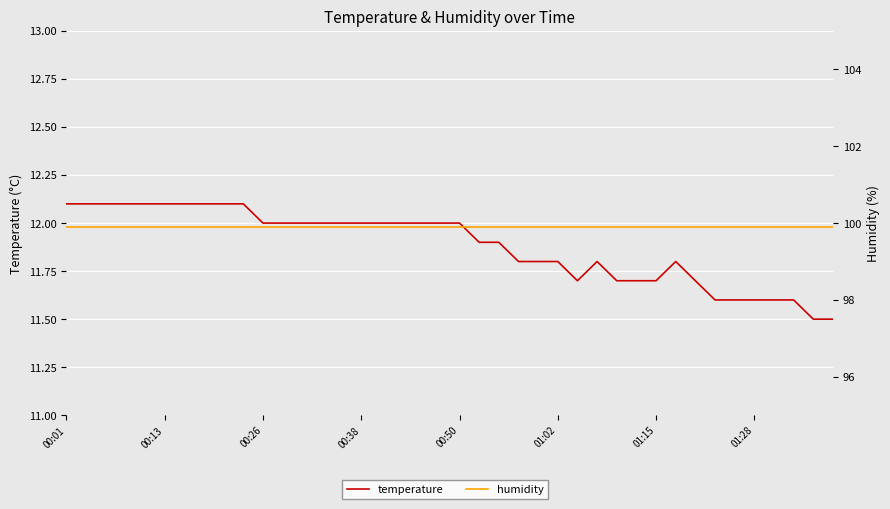

What is the highest value of the humidity series?

99.9